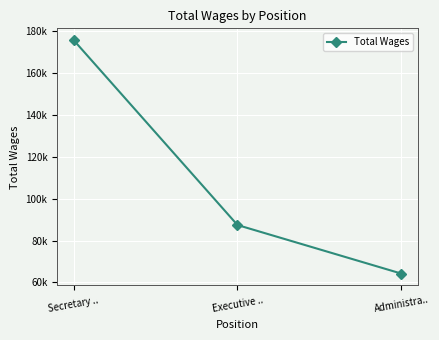

List the labels in order of value, smallest first.

Administra.., Executive .., Secretary ..